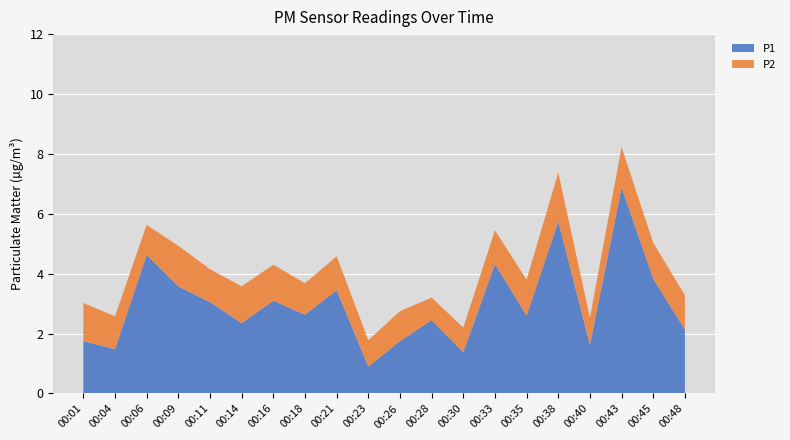

Reading left to right, transcribe all the data shown in this chart.

P1: 00:01=1.8	00:04=1.5	00:06=4.6	00:09=3.6	00:11=3.0	00:14=2.4	00:16=3.1	00:18=2.6	00:21=3.5	00:23=0.9	00:26=1.8	00:28=2.5	00:30=1.4	00:33=4.3	00:35=2.6	00:38=5.8	00:40=1.6	00:43=6.9	00:45=3.8	00:48=2.1
P2: 00:01=1.3	00:04=1.1	00:06=1.0	00:09=1.4	00:11=1.1	00:14=1.2	00:16=1.2	00:18=1.1	00:21=1.1	00:23=0.9	00:26=1.0	00:28=0.8	00:30=0.8	00:33=1.1	00:35=1.2	00:38=1.6	00:40=0.9	00:43=1.4	00:45=1.2	00:48=1.1